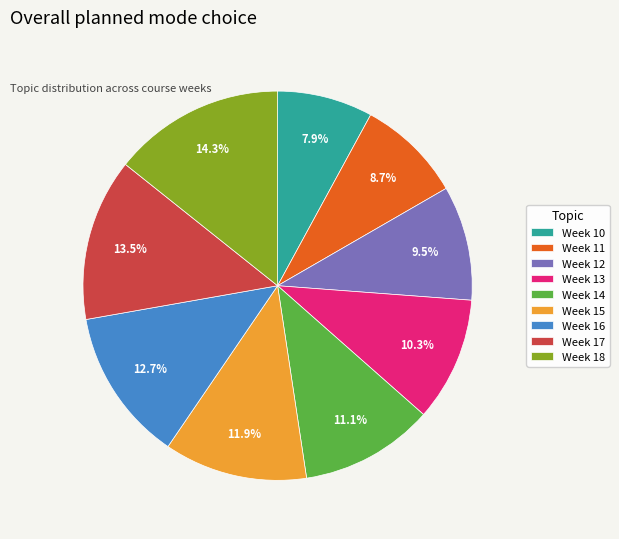

Between Week 11 and Week 18, which is larger?

Week 18